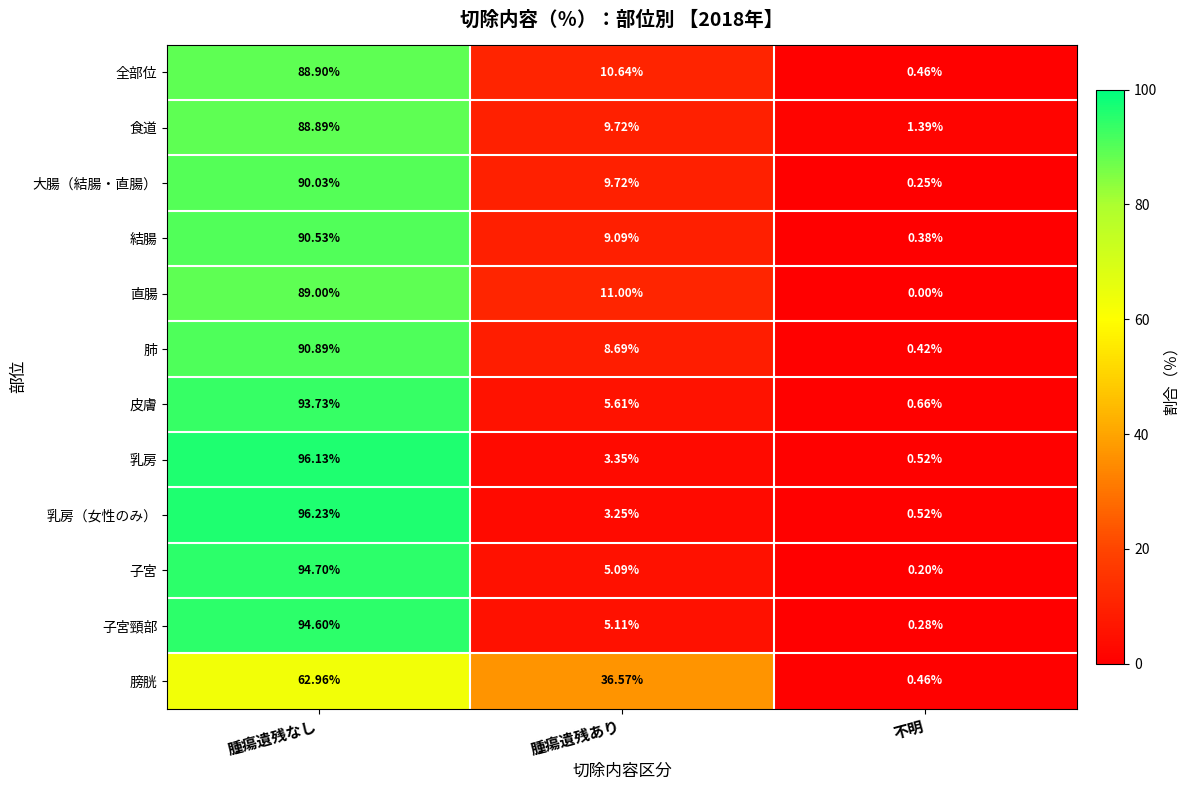

List the series in order of their peak value, highest first.

乳房（女性のみ）, 乳房, 子宮, 子宮頸部, 皮膚, 肺, 結腸, 大腸（結腸・直腸）, 直腸, 全部位, 食道, 膀胱